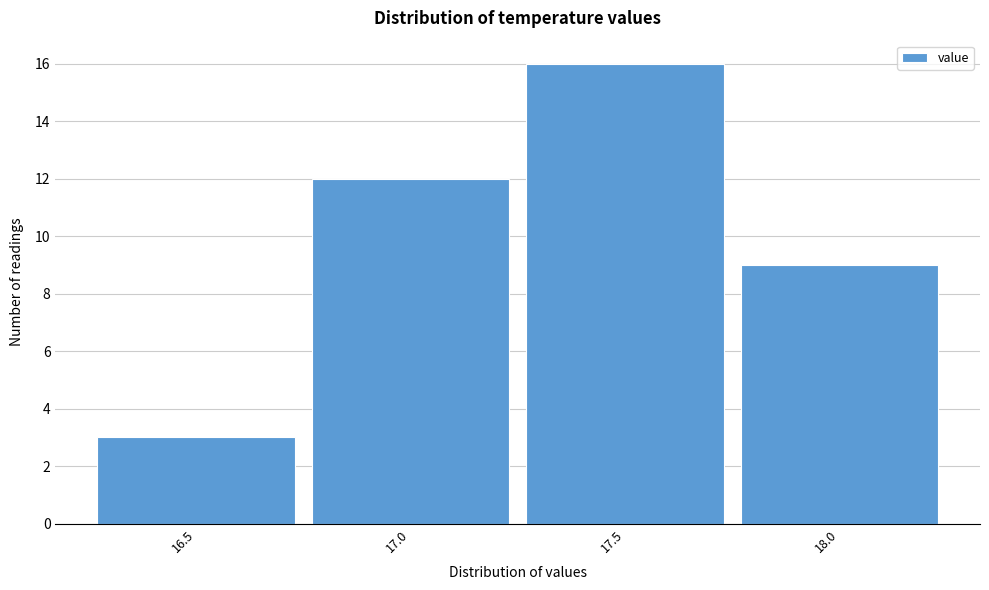

Reading right to left, extract all data points from this chart.

9	16	12	3